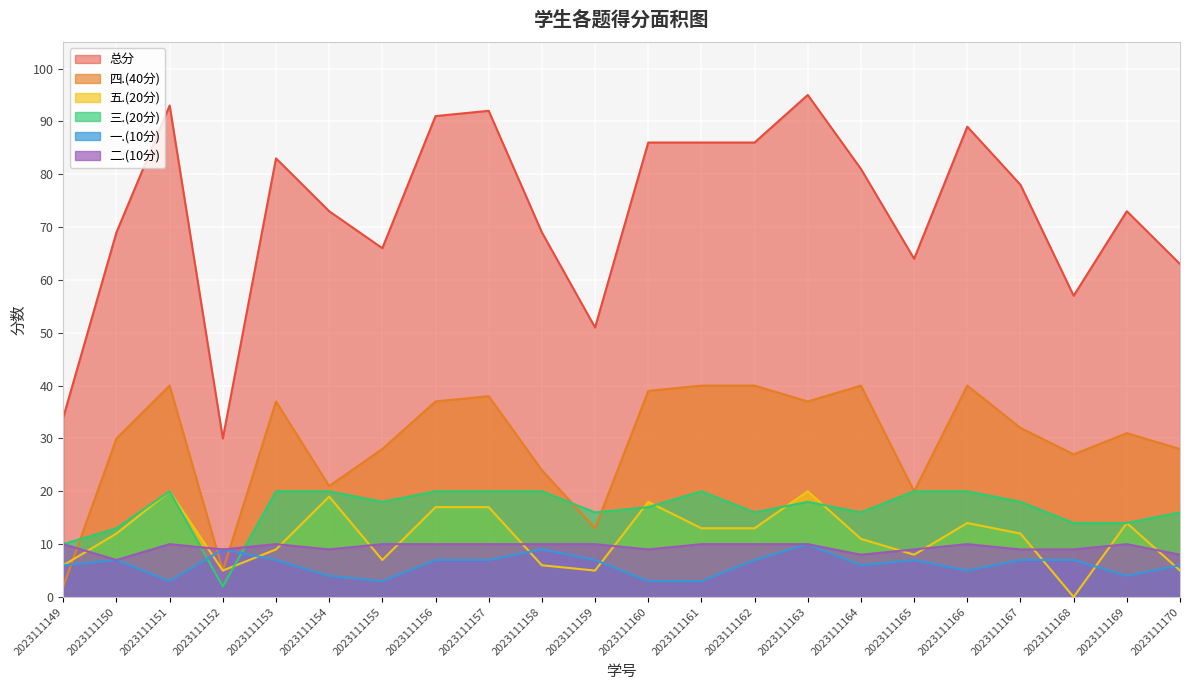

Reading left to right, list all the values displayed in this chart.

总分: 2023111149=34	2023111150=69	2023111151=93	2023111152=30	2023111153=83	2023111154=73	2023111155=66	2023111156=91	2023111157=92	2023111158=69	2023111159=51	2023111160=86	2023111161=86	2023111162=86	2023111163=95	2023111164=81	2023111165=64	2023111166=89	2023111167=78	2023111168=57	2023111169=73	2023111170=63
四.(40分): 2023111149=2	2023111150=30	2023111151=40	2023111152=5	2023111153=37	2023111154=21	2023111155=28	2023111156=37	2023111157=38	2023111158=24	2023111159=13	2023111160=39	2023111161=40	2023111162=40	2023111163=37	2023111164=40	2023111165=20	2023111166=40	2023111167=32	2023111168=27	2023111169=31	2023111170=28
五.(20分): 2023111149=6	2023111150=12	2023111151=20	2023111152=5	2023111153=9	2023111154=19	2023111155=7	2023111156=17	2023111157=17	2023111158=6	2023111159=5	2023111160=18	2023111161=13	2023111162=13	2023111163=20	2023111164=11	2023111165=8	2023111166=14	2023111167=12	2023111168=0	2023111169=14	2023111170=5
三.(20分): 2023111149=10	2023111150=13	2023111151=20	2023111152=2	2023111153=20	2023111154=20	2023111155=18	2023111156=20	2023111157=20	2023111158=20	2023111159=16	2023111160=17	2023111161=20	2023111162=16	2023111163=18	2023111164=16	2023111165=20	2023111166=20	2023111167=18	2023111168=14	2023111169=14	2023111170=16
一.(10分): 2023111149=6	2023111150=7	2023111151=3	2023111152=9	2023111153=7	2023111154=4	2023111155=3	2023111156=7	2023111157=7	2023111158=9	2023111159=7	2023111160=3	2023111161=3	2023111162=7	2023111163=10	2023111164=6	2023111165=7	2023111166=5	2023111167=7	2023111168=7	2023111169=4	2023111170=6
二.(10分): 2023111149=10	2023111150=7	2023111151=10	2023111152=9	2023111153=10	2023111154=9	2023111155=10	2023111156=10	2023111157=10	2023111158=10	2023111159=10	2023111160=9	2023111161=10	2023111162=10	2023111163=10	2023111164=8	2023111165=9	2023111166=10	2023111167=9	2023111168=9	2023111169=10	2023111170=8